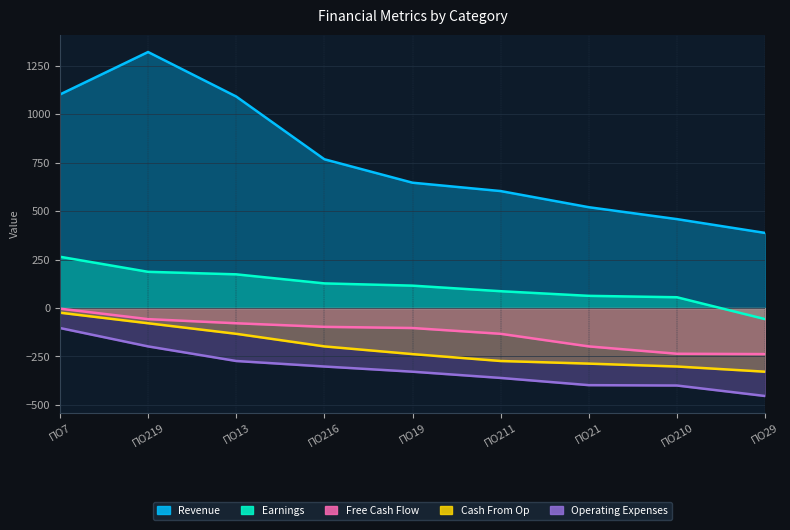

True or false: Operating Expenses has more than 2 points higher than both neighbors.

False